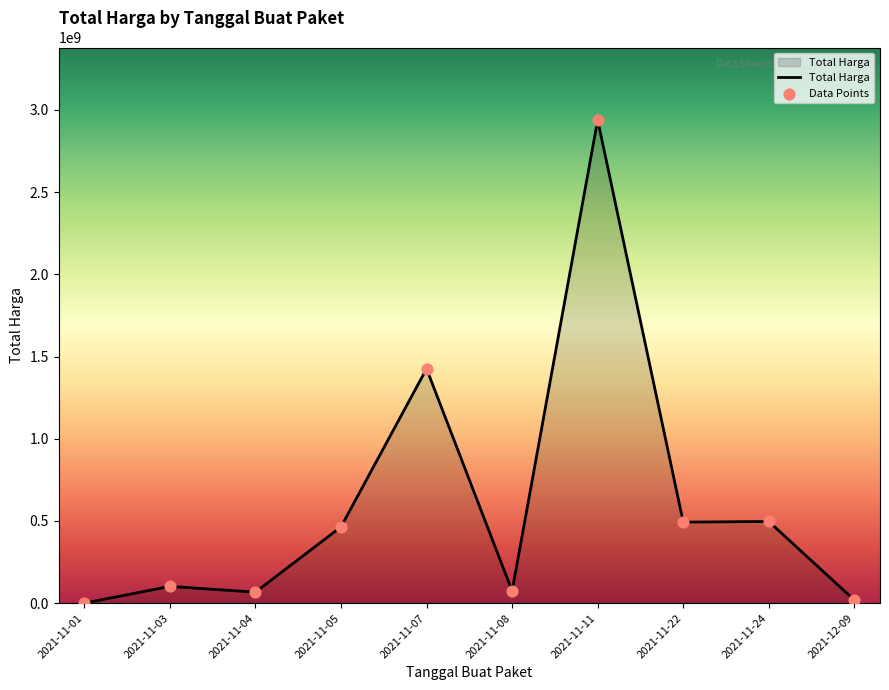

Which label corresponds to the largest value in the chart?

2021-11-11